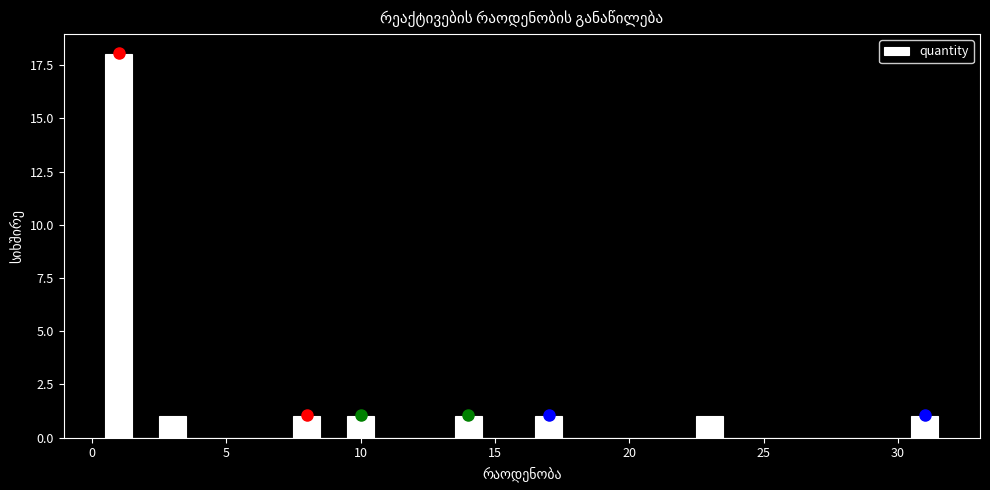

Read against the x-axis, roughly where is the centre of the tallest bar?

1.0